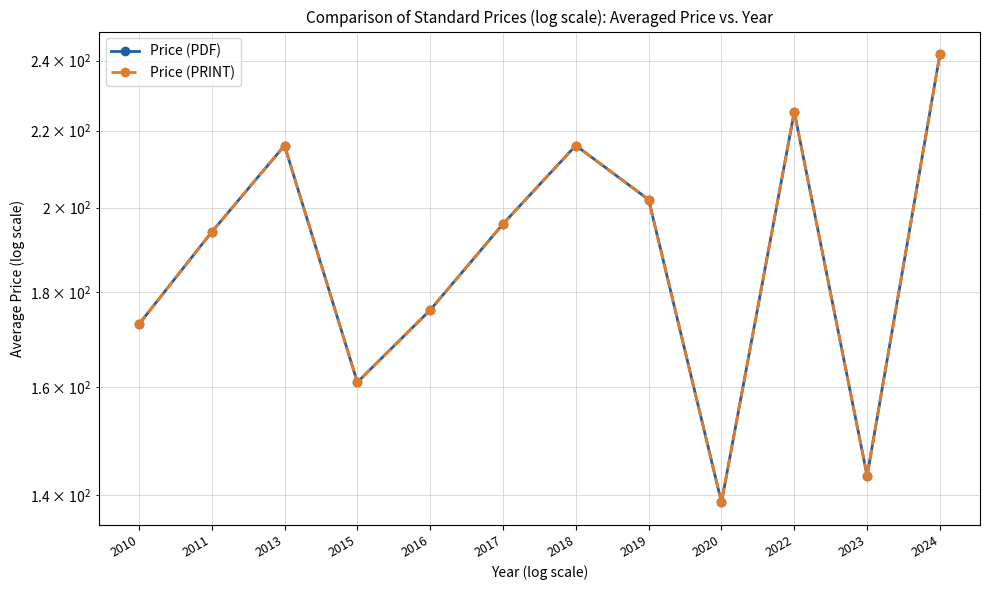

Reading left to right, what are all the values shown in this chart?

Price (PDF): 2010=173.0	2011=194.0	2013=216.0	2015=161.0	2016=176.1	2017=196.0	2018=216.0	2019=202.0	2020=138.7	2022=225.2	2023=143.3	2024=242.0
Price (PRINT): 2010=173.0	2011=194.0	2013=216.0	2015=161.0	2016=176.1	2017=196.0	2018=216.0	2019=202.0	2020=138.7	2022=225.2	2023=143.3	2024=242.0